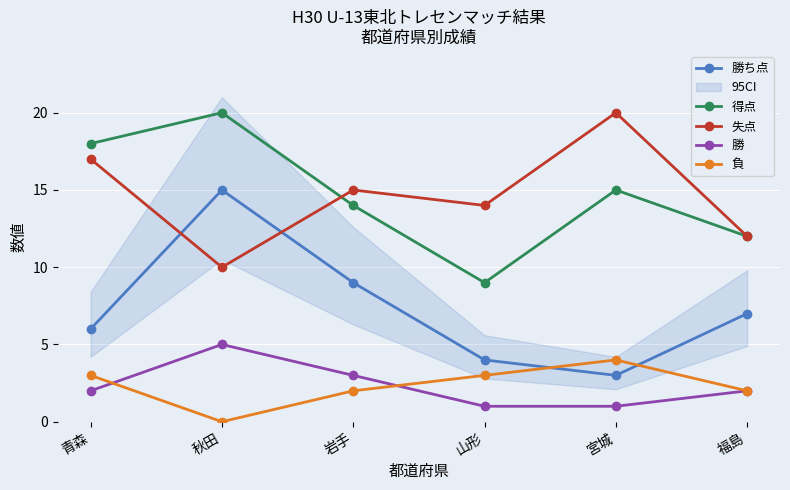

How many series are shown in this chart?

5